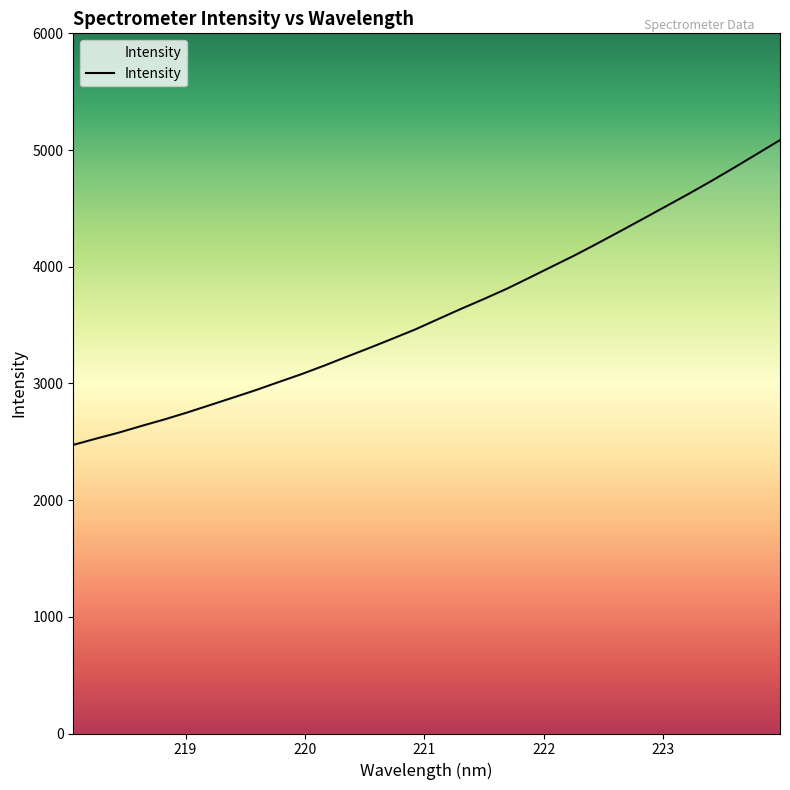

How many lines are shown in the chart?

1